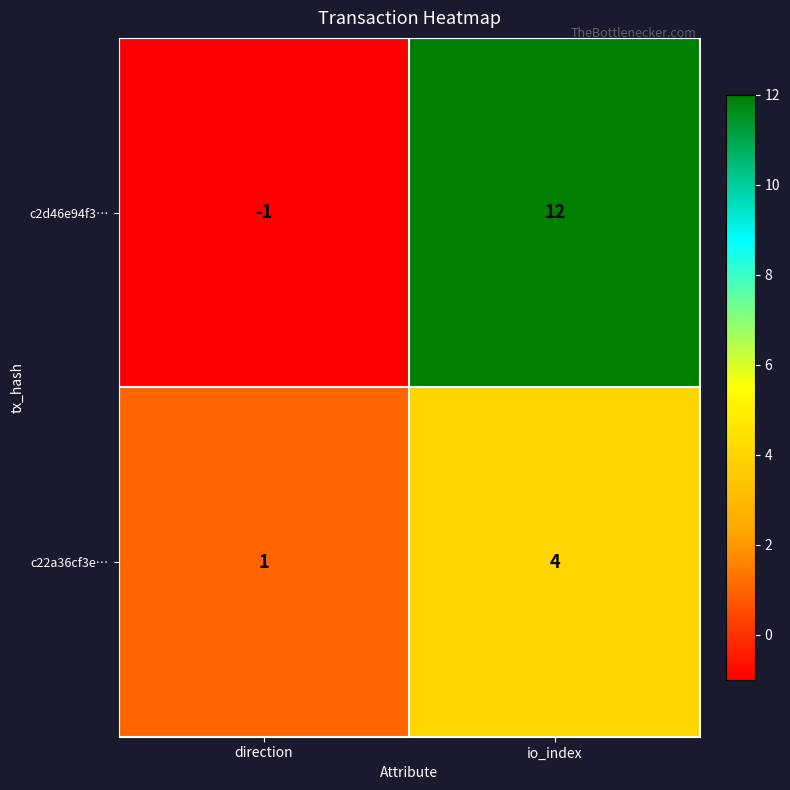

Between direction and io_index, which series saw the biggest shift?

c2d46e94f3…